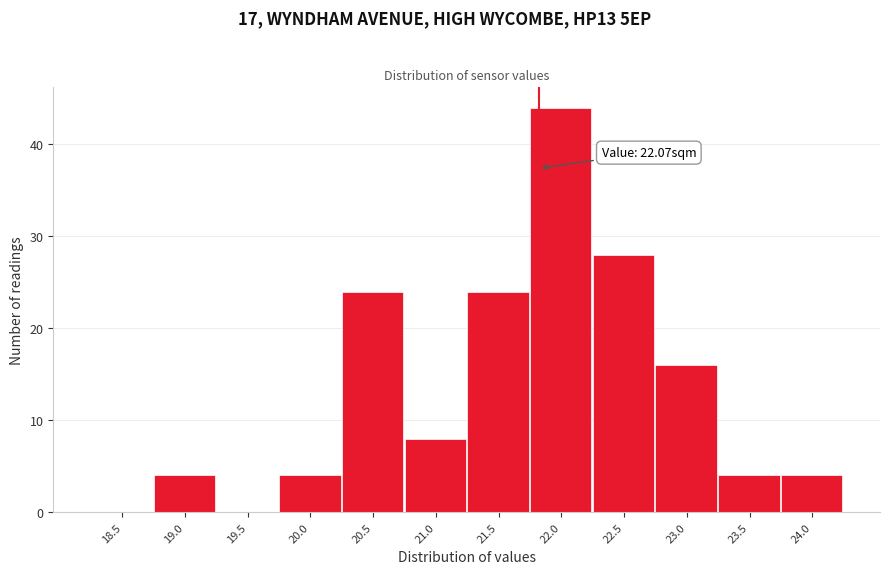

Reading left to right, list all the values displayed in this chart.

18.5=0	19.0=4	19.5=0	20.0=4	20.5=24	21.0=8	21.5=24	22.0=44	22.5=28	23.0=16	23.5=4	24.0=4